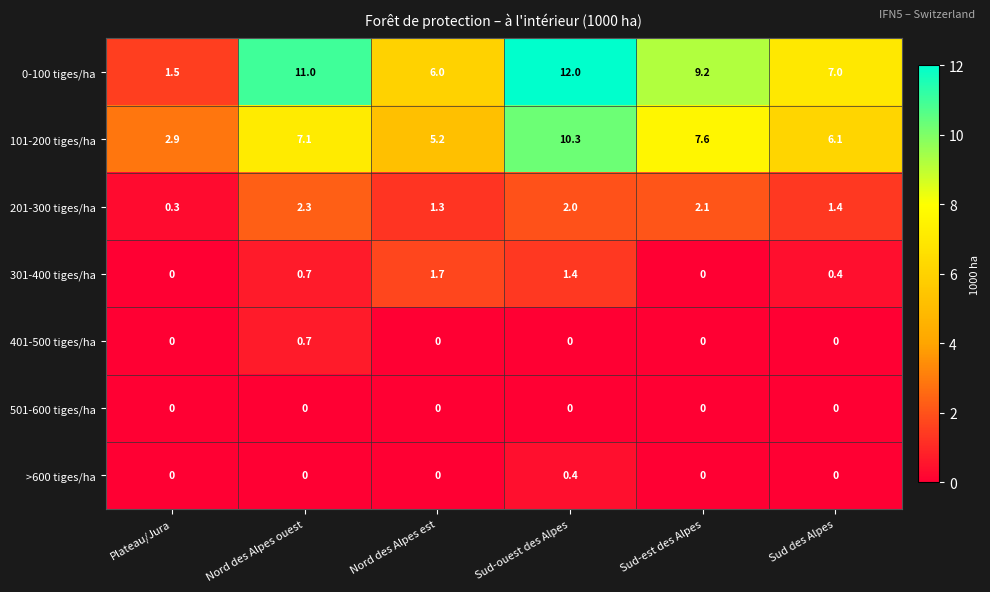

At which label does 401-500 tiges/ha reach its peak?

Nord des Alpes ouest